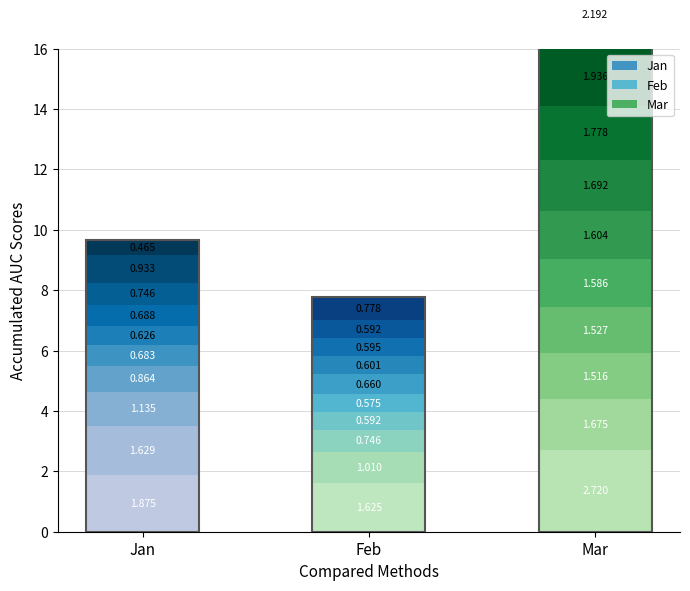

What is the sum of all Mar values?

18.2